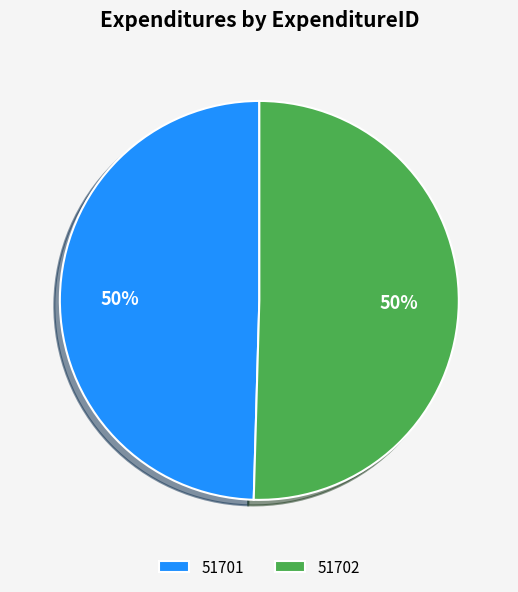

To the nearest percent, what portion does 51702 represent?

50%